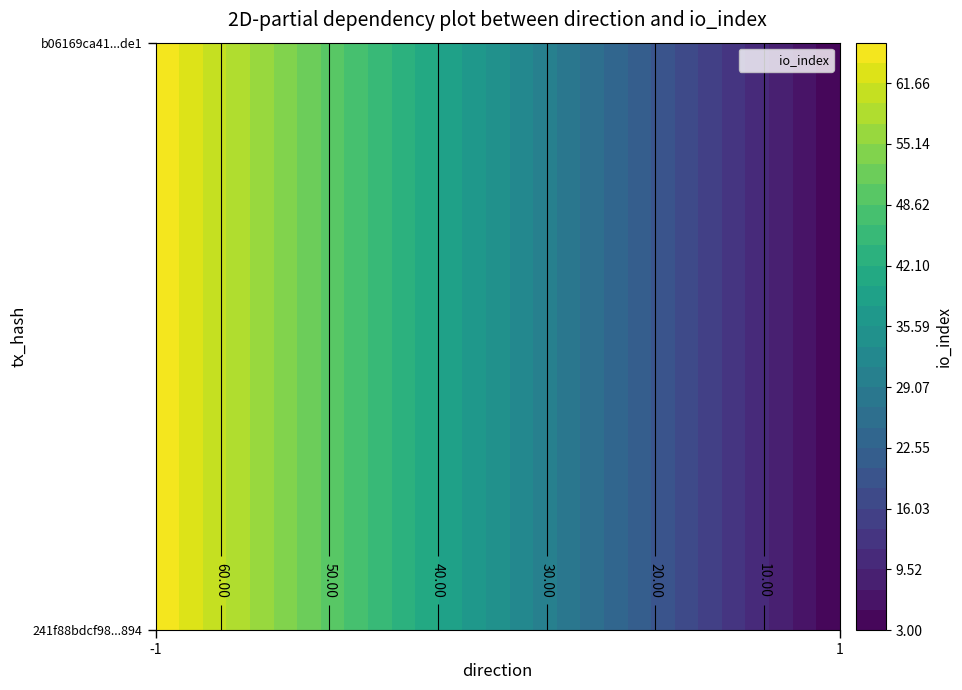

Which series has the widest spread of values?

241f88bdcf98a88a98143f70774324414fac894